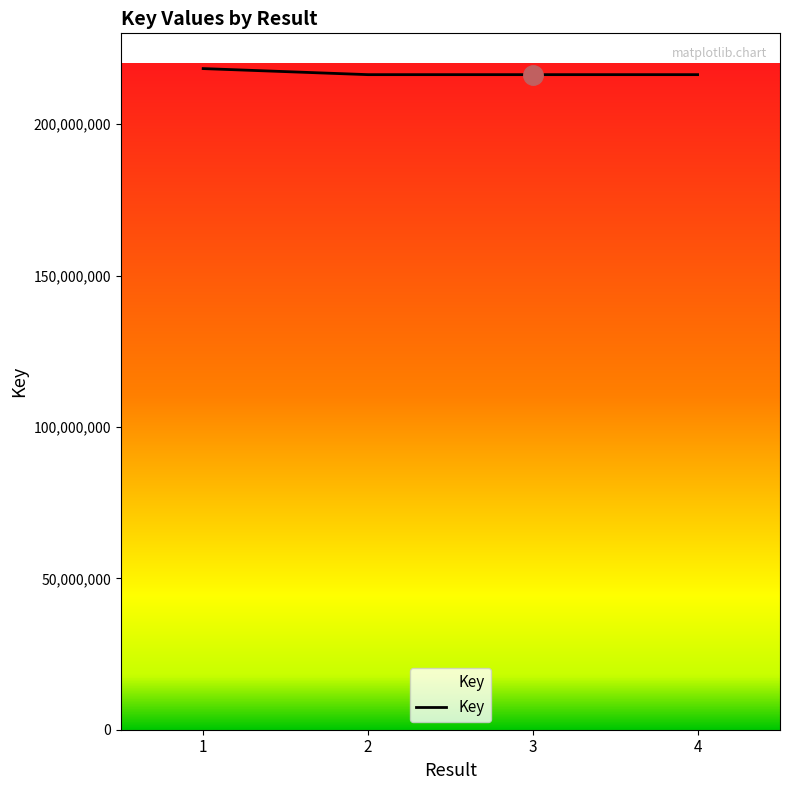

Read the value at 2.

216354623